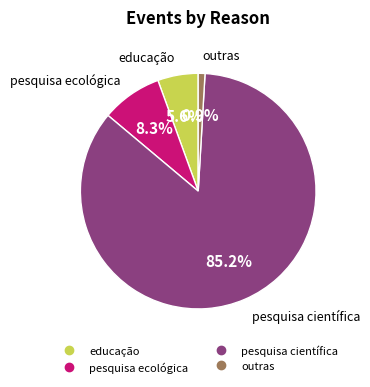

The pesquisa ecológica slice represents 21% of the pie. True or false?

False